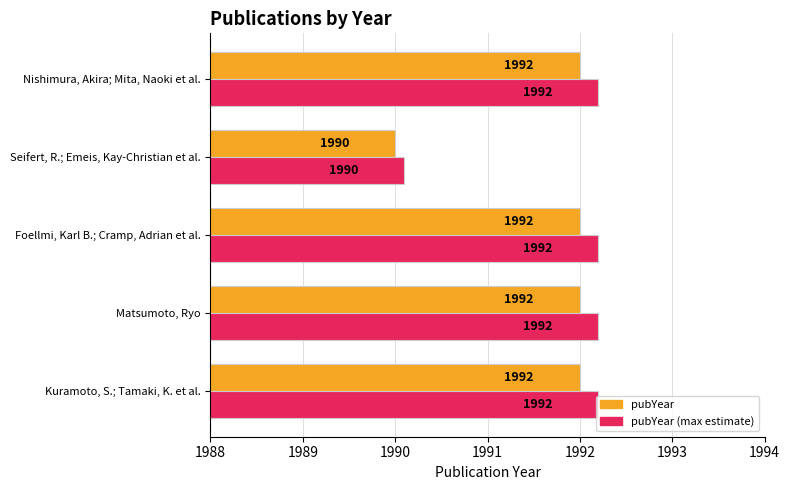

What are all the series names shown in the legend?

pubYear, pubYear (max estimate)